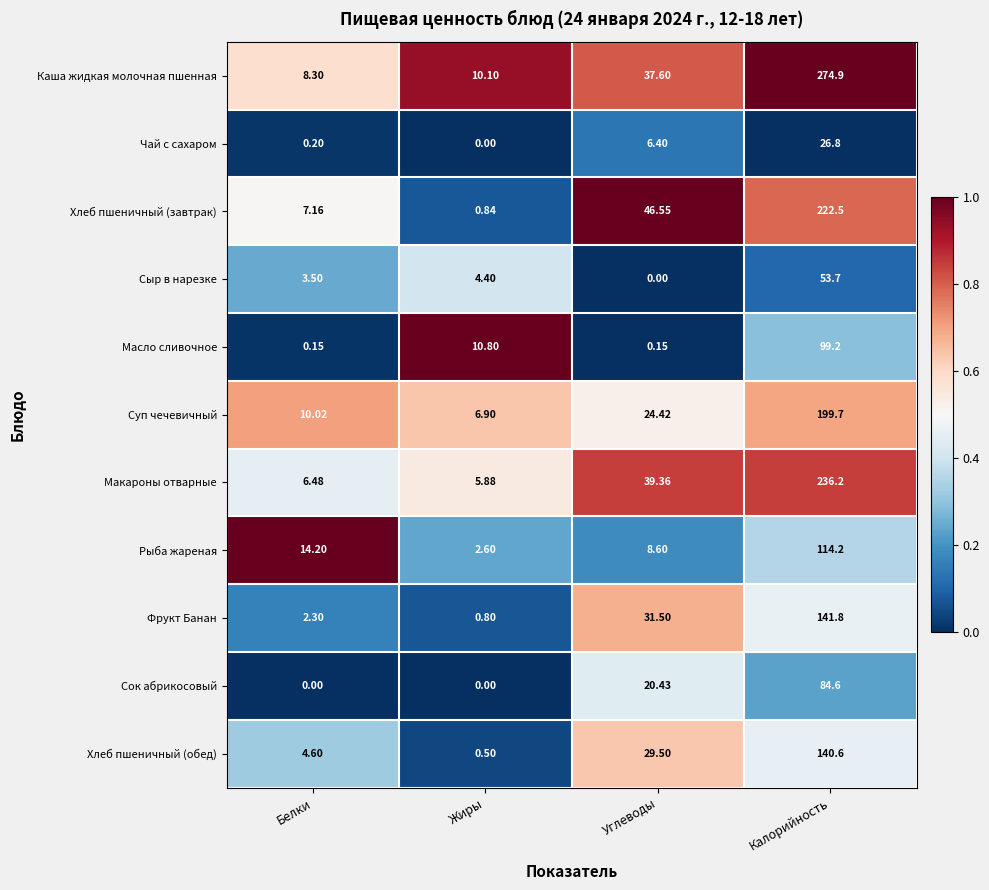

At which label does Хлеб пшеничный (обед) reach its minimum?

Жиры